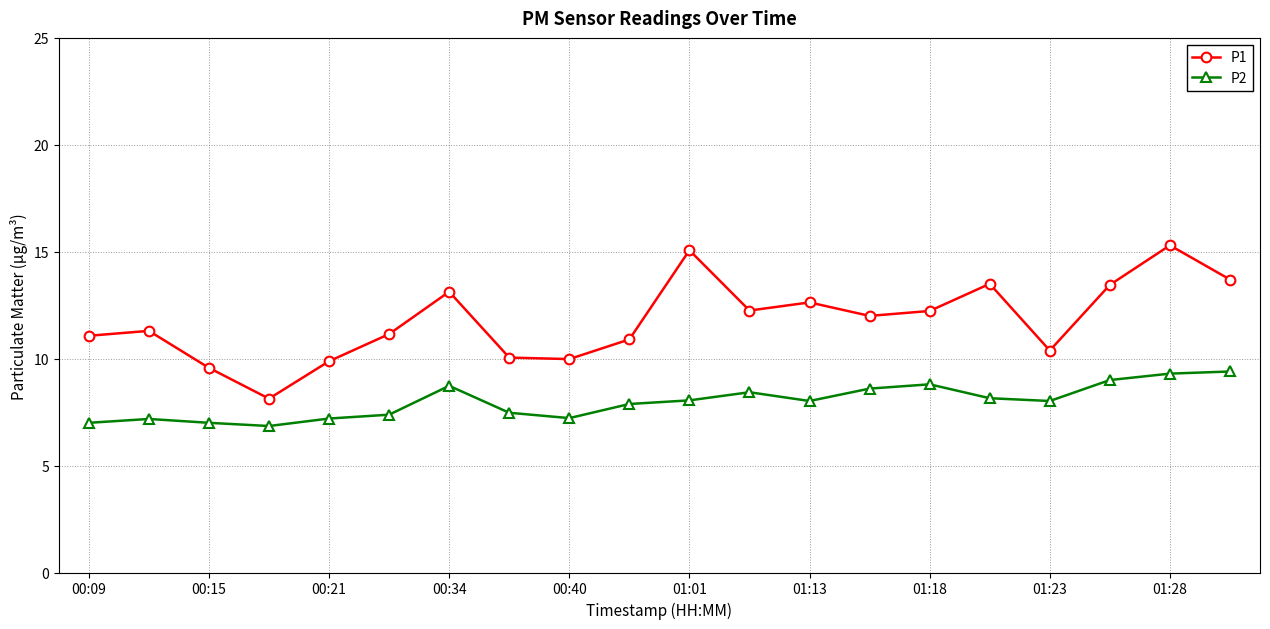

True or false: P1 and P2 intersect in this chart.

False